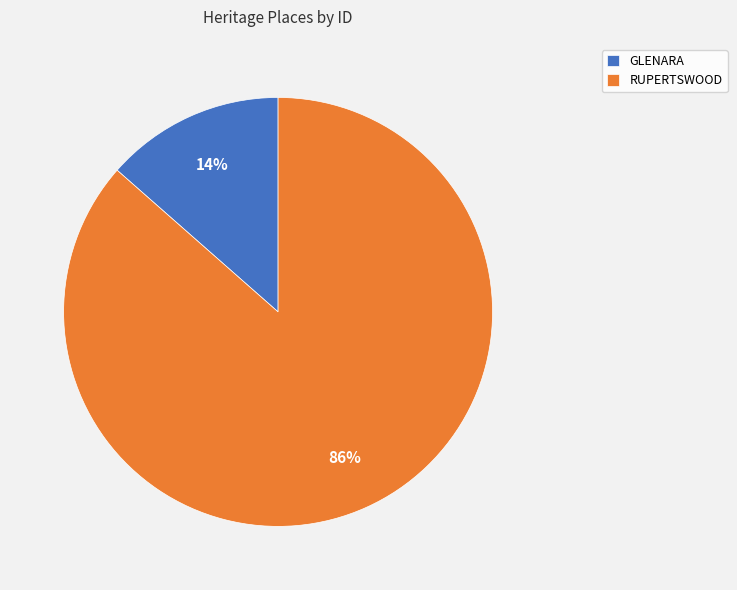

Rank the categories by value from lowest to highest.

GLENARA, RUPERTSWOOD